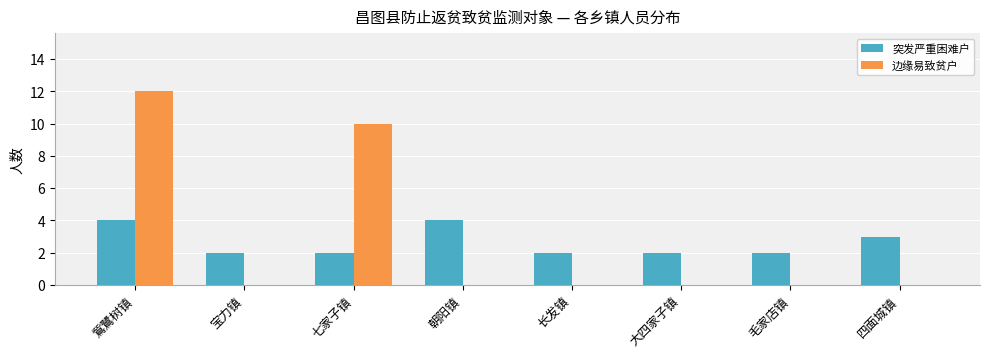

Is the value of 突发严重困难户 at 大四家子镇 greater than the value of 边缘易致贫户 at 鴜鷺树镇?

No